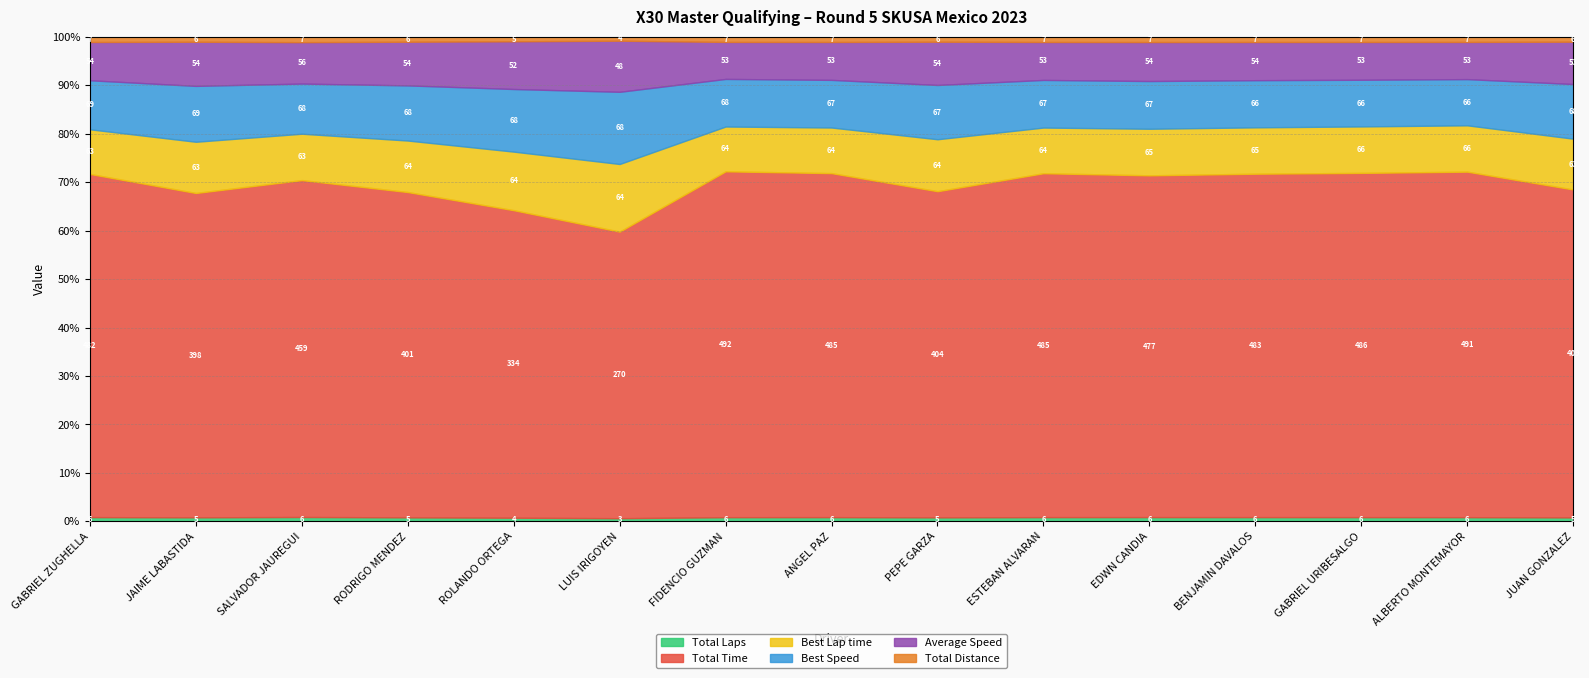

Reading left to right, list all the values displayed in this chart.

Total Laps: GABRIEL ZUGHELLA=6.0	JAIME LABASTIDA=5.0	SALVADOR JAUREGUI=6.0	RODRIGO MENDEZ=5.0	ROLANDO ORTEGA=4.0	LUIS JAVIER IRIGOYEN=3.0	FIDENCIO GUZMAN=6.0	ANGEL DE LA PAZ=6.0	PEPE DE LA GARZA=5.0	ESTEBAN ALVARAN=6.0	EDWN CANDIA=6.0	BENJAMIN DAVALOS=6.0	GABRIEL URIBESALGO=6.0	ALBERTO MONTEMAYOR=6.0	JUAN GONZALEZ=5.0
Total Time: GABRIEL ZUGHELLA=482.1	JAIME LABASTIDA=398.4	SALVADOR JAUREGUI=459.2	RODRIGO MENDEZ=401.1	ROLANDO ORTEGA=333.7	LUIS JAVIER IRIGOYEN=269.6	FIDENCIO GUZMAN=492.3	ANGEL DE LA PAZ=485.0	PEPE DE LA GARZA=403.6	ESTEBAN ALVARAN=484.6	EDWN CANDIA=476.5	BENJAMIN DAVALOS=482.7	GABRIEL URIBESALGO=485.9	ALBERTO MONTEMAYOR=490.8	JUAN GONZALEZ=409.0
Best Lap time: GABRIEL ZUGHELLA=62.7	JAIME LABASTIDA=62.9	SALVADOR JAUREGUI=63.2	RODRIGO MENDEZ=63.5	ROLANDO ORTEGA=63.6	LUIS JAVIER IRIGOYEN=63.6	FIDENCIO GUZMAN=63.8	ANGEL DE LA PAZ=64.3	PEPE DE LA GARZA=64.3	ESTEBAN ALVARAN=64.4	EDWN CANDIA=64.9	BENJAMIN DAVALOS=65.2	GABRIEL URIBESALGO=65.6	ALBERTO MONTEMAYOR=65.8	JUAN GONZALEZ=63.4
Best Speed: GABRIEL ZUGHELLA=68.9	JAIME LABASTIDA=68.6	SALVADOR JAUREGUI=68.3	RODRIGO MENDEZ=68.0	ROLANDO ORTEGA=67.9	LUIS JAVIER IRIGOYEN=67.9	FIDENCIO GUZMAN=67.7	ANGEL DE LA PAZ=67.2	PEPE DE LA GARZA=67.2	ESTEBAN ALVARAN=67.1	EDWN CANDIA=66.5	BENJAMIN DAVALOS=66.3	GABRIEL URIBESALGO=65.9	ALBERTO MONTEMAYOR=65.6	JUAN GONZALEZ=68.1
Average Speed: GABRIEL ZUGHELLA=53.8	JAIME LABASTIDA=54.2	SALVADOR JAUREGUI=56.5	RODRIGO MENDEZ=53.8	ROLANDO ORTEGA=51.8	LUIS JAVIER IRIGOYEN=48.1	FIDENCIO GUZMAN=52.7	ANGEL DE LA PAZ=53.4	PEPE DE LA GARZA=53.5	ESTEBAN ALVARAN=53.5	EDWN CANDIA=54.4	BENJAMIN DAVALOS=53.7	GABRIEL URIBESALGO=53.3	ALBERTO MONTEMAYOR=52.8	JUAN GONZALEZ=52.8
Total Distance: GABRIEL ZUGHELLA=7.2	JAIME LABASTIDA=6.0	SALVADOR JAUREGUI=7.2	RODRIGO MENDEZ=6.0	ROLANDO ORTEGA=4.8	LUIS JAVIER IRIGOYEN=3.6	FIDENCIO GUZMAN=7.2	ANGEL DE LA PAZ=7.2	PEPE DE LA GARZA=6.0	ESTEBAN ALVARAN=7.2	EDWN CANDIA=7.2	BENJAMIN DAVALOS=7.2	GABRIEL URIBESALGO=7.2	ALBERTO MONTEMAYOR=7.2	JUAN GONZALEZ=6.0